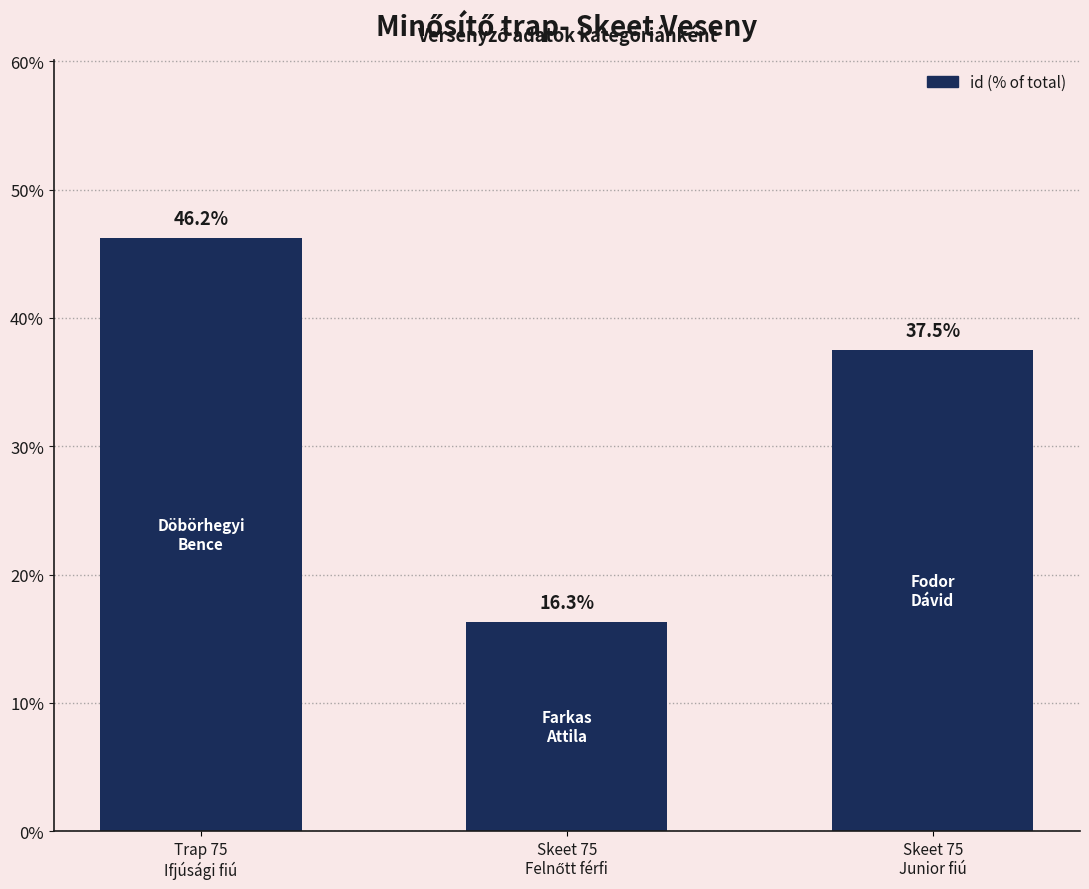

What position from the right is Trap 75
Ifjúsági fiú?

3